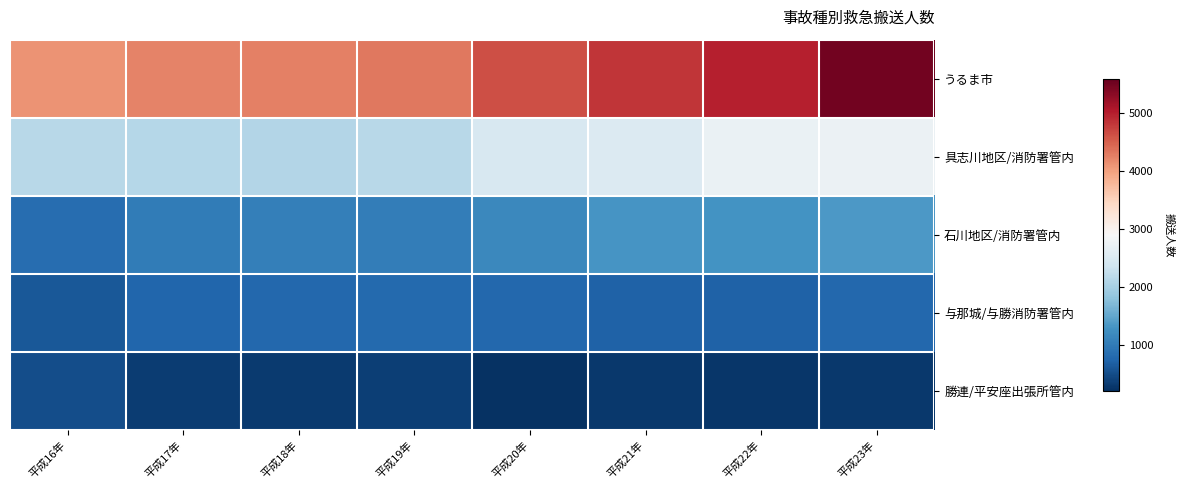

What is the difference between the highest and lowest values at 平成18年?

3953